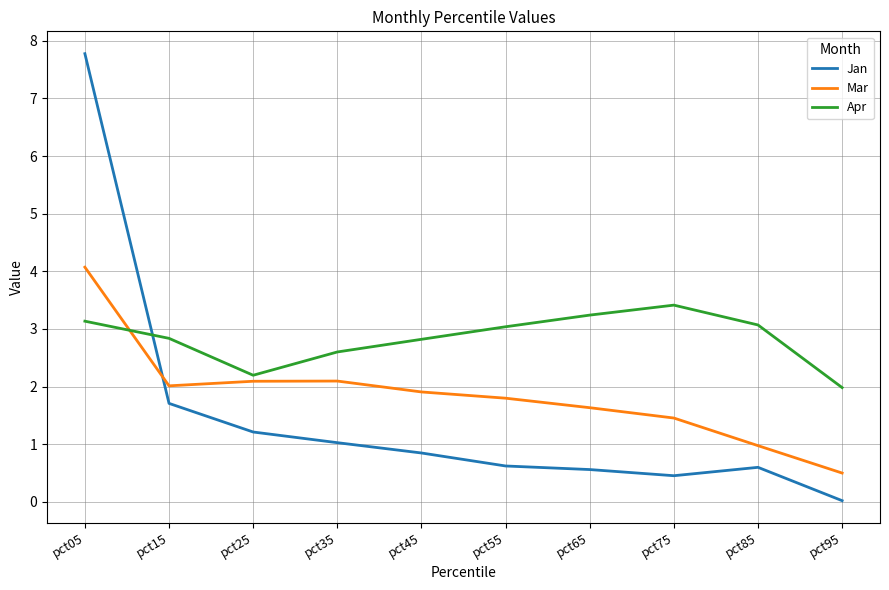

What is the average value of the Jan series?

1.5